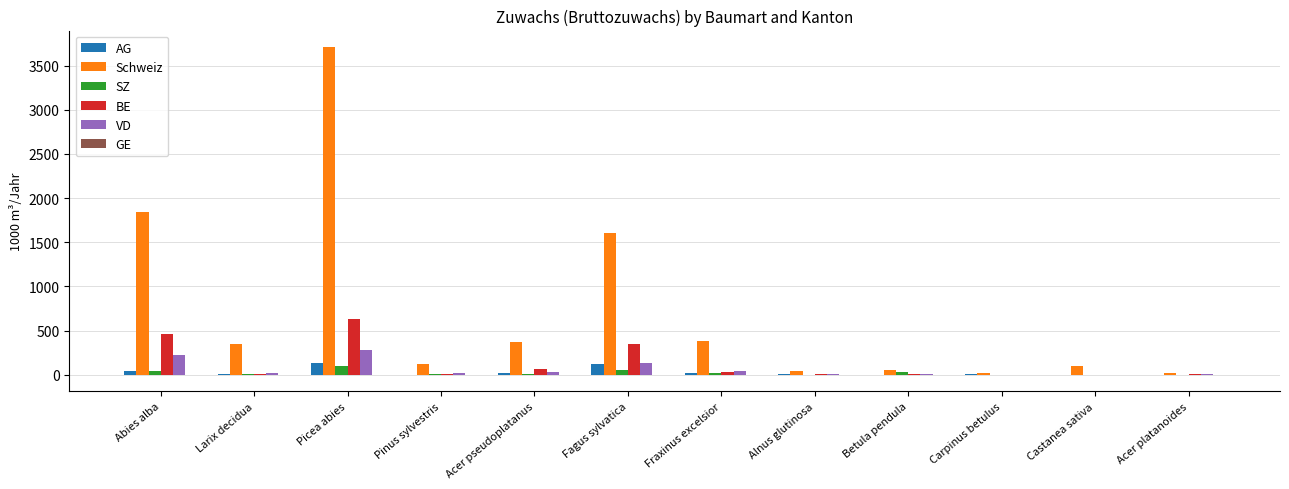

Between Fraxinus excelsior and Alnus glutinosa, which series saw the biggest shift?

Schweiz